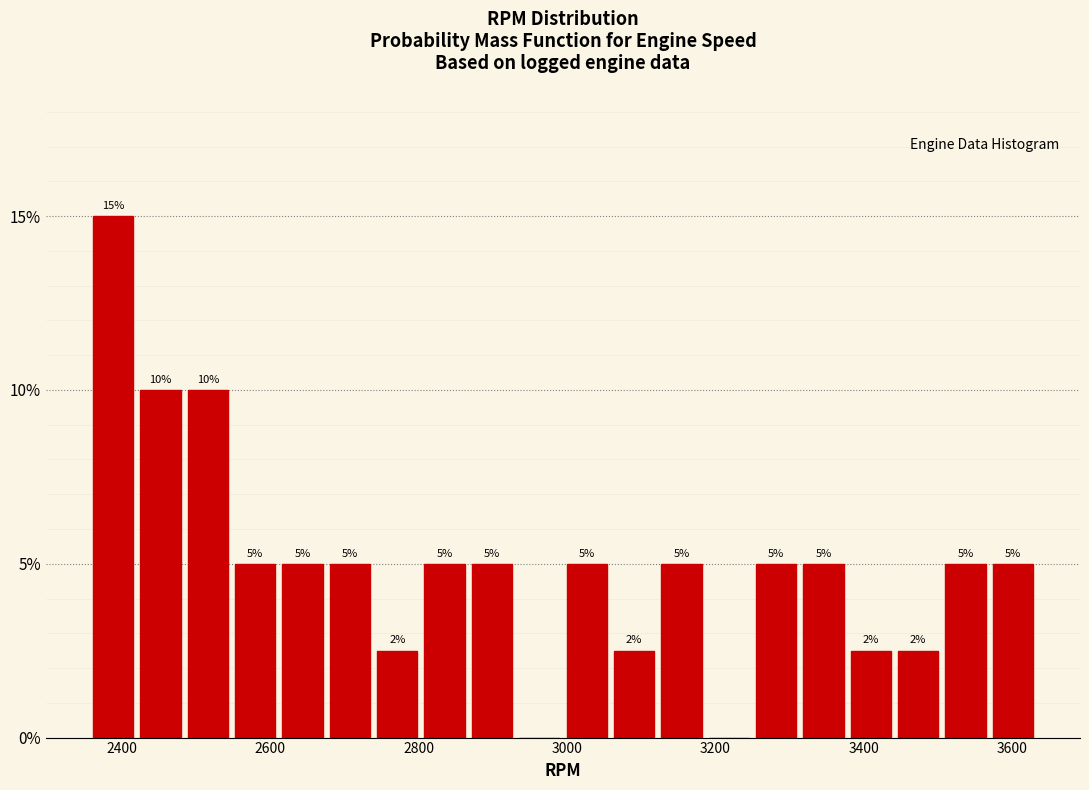

Read against the x-axis, roughly where is the centre of the tallest bar?

2380